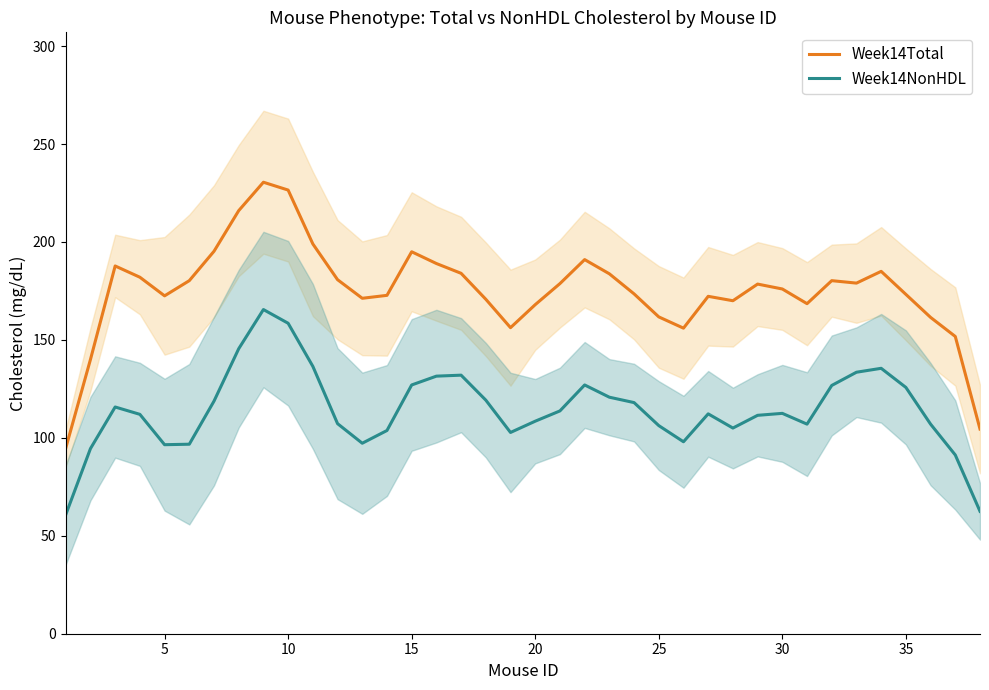

Which series has the widest spread of values?

Week14Total